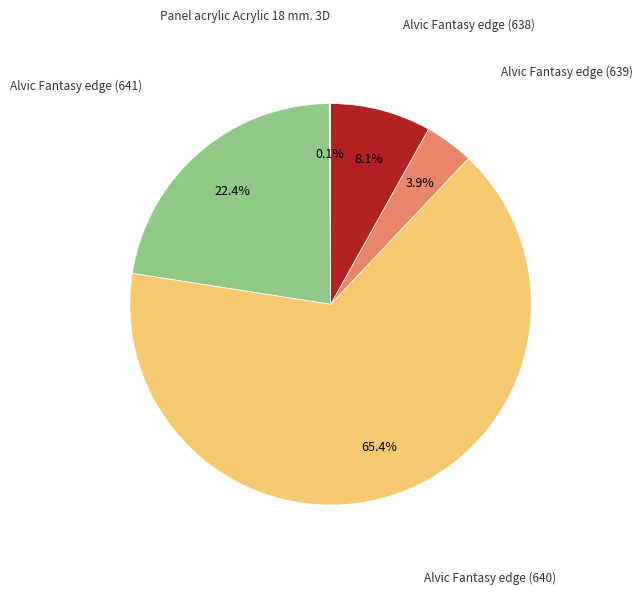

Is there any slice that represents more than half of the pie?

Yes